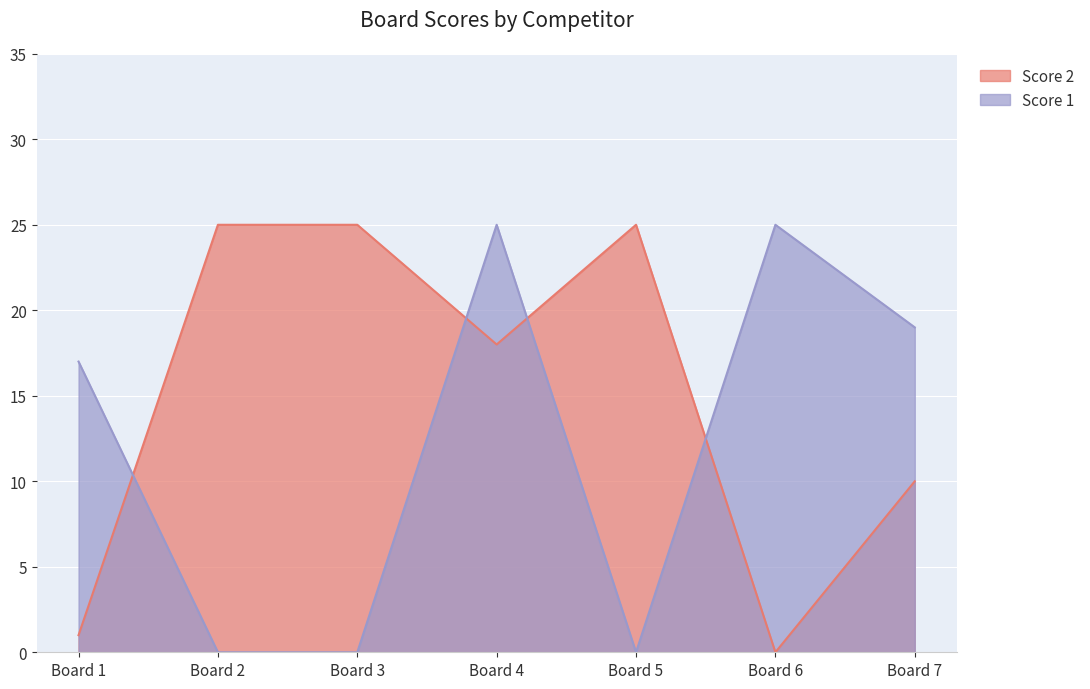

How many data points does each series have?

7